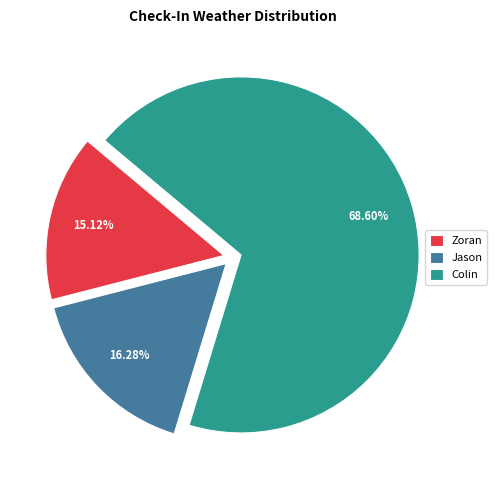

What is the ratio of the value at Colin to the value at Jason?

4.2